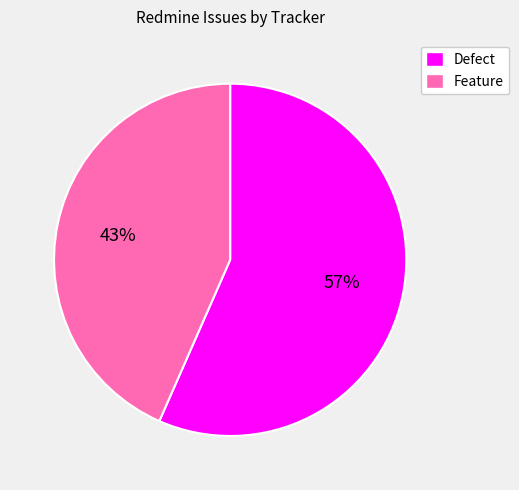

What is the ratio of the value at Feature to the value at Defect?

0.8